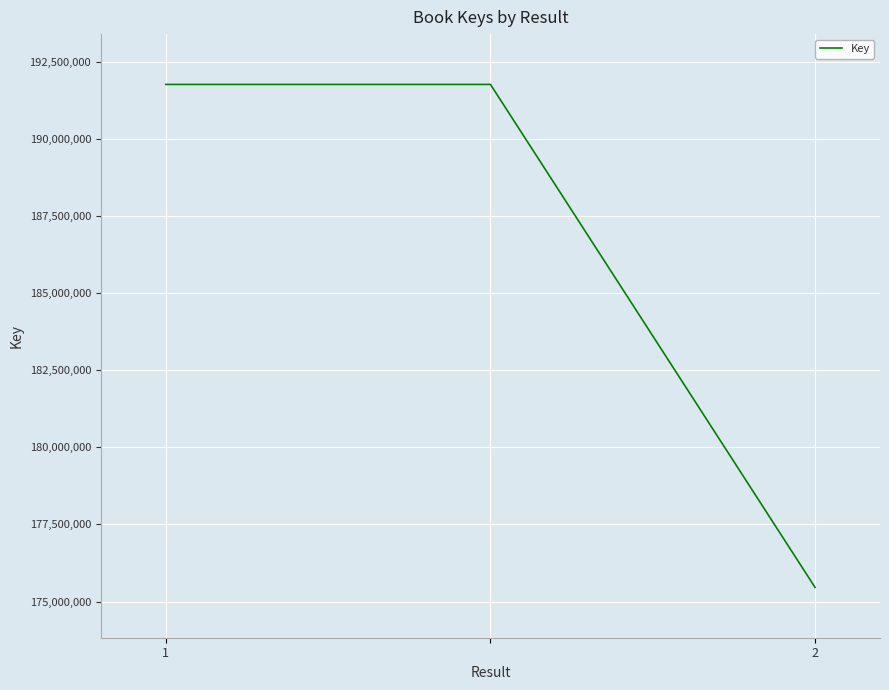

How many lines are shown in the chart?

1